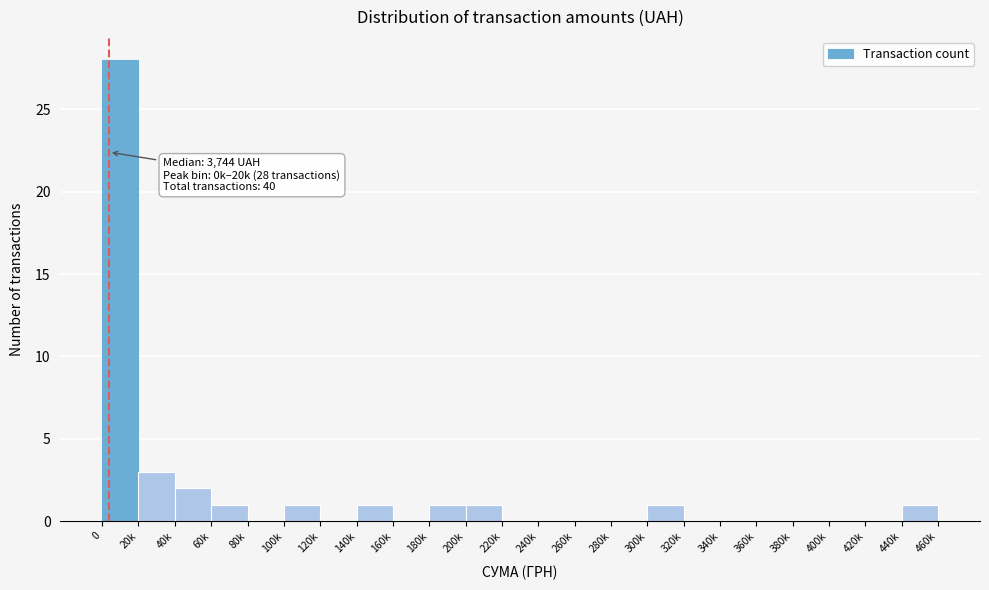

Reading left to right, transcribe all the data shown in this chart.

0=28	20k=3	40k=2	60k=1	80k=0	100k=1	120k=0	140k=1	160k=0	180k=1	200k=1	220k=0	240k=0	260k=0	280k=0	300k=1	320k=0	340k=0	360k=0	380k=0	400k=0	420k=0	440k=1